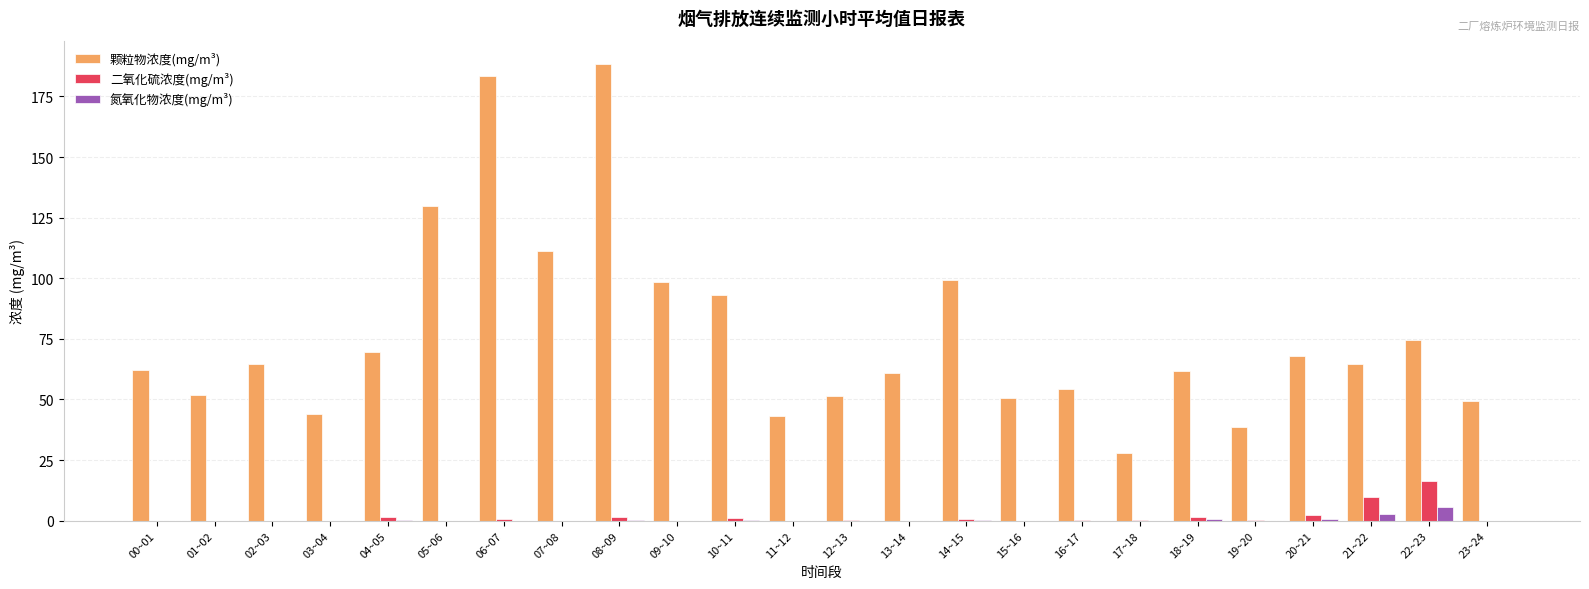

The 颗粒物浓度(mg/m³) series shows 10.8 at 19~20. True or false?

False